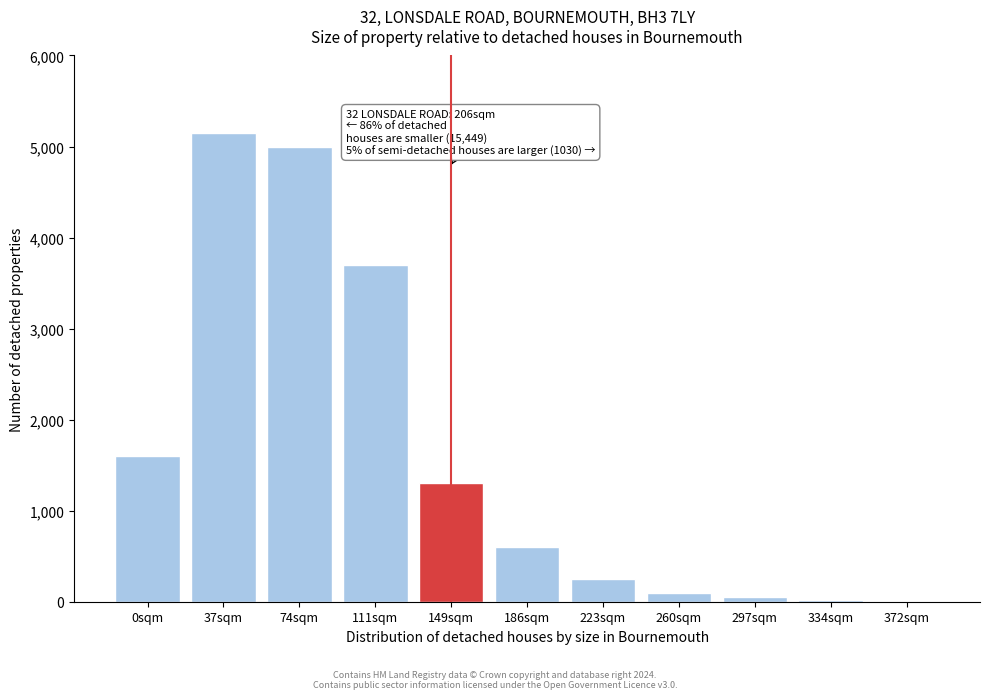

Where is the data nearest to the value 2579?

0sqm